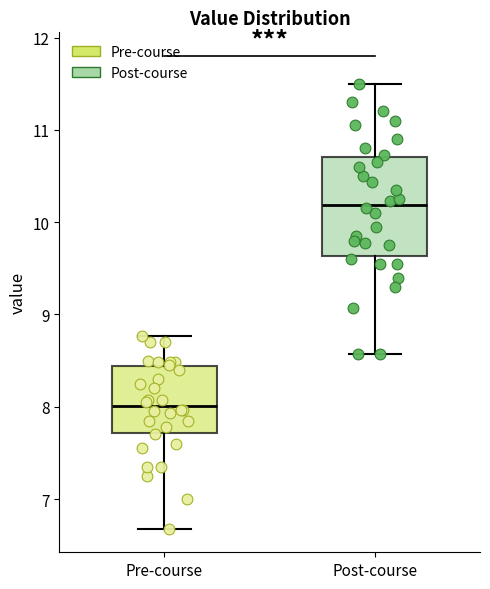

Where is the lower edge of the box for Post-course on the y-axis? The values are not printed on the chart, so give them approximately, as read against the axis.

9.6